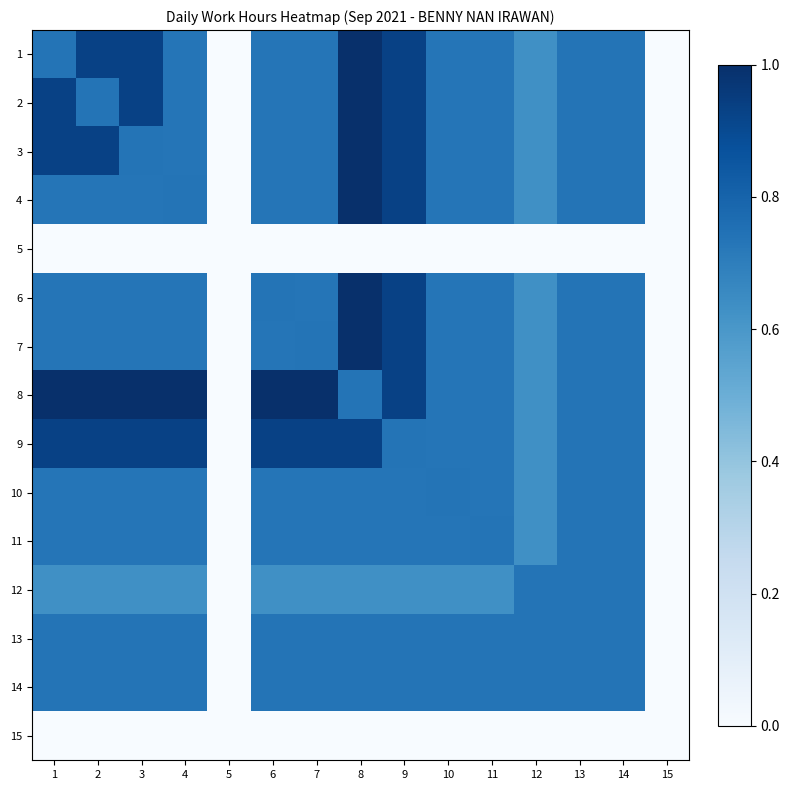

At how many categories does at least one series exceed 0?

13